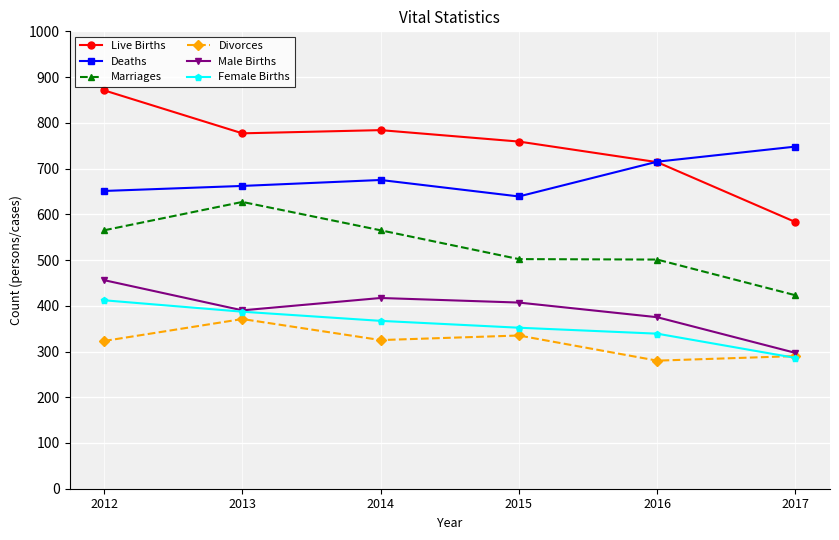

What is the sum of the Deaths values at 2015 and 2012?

1290